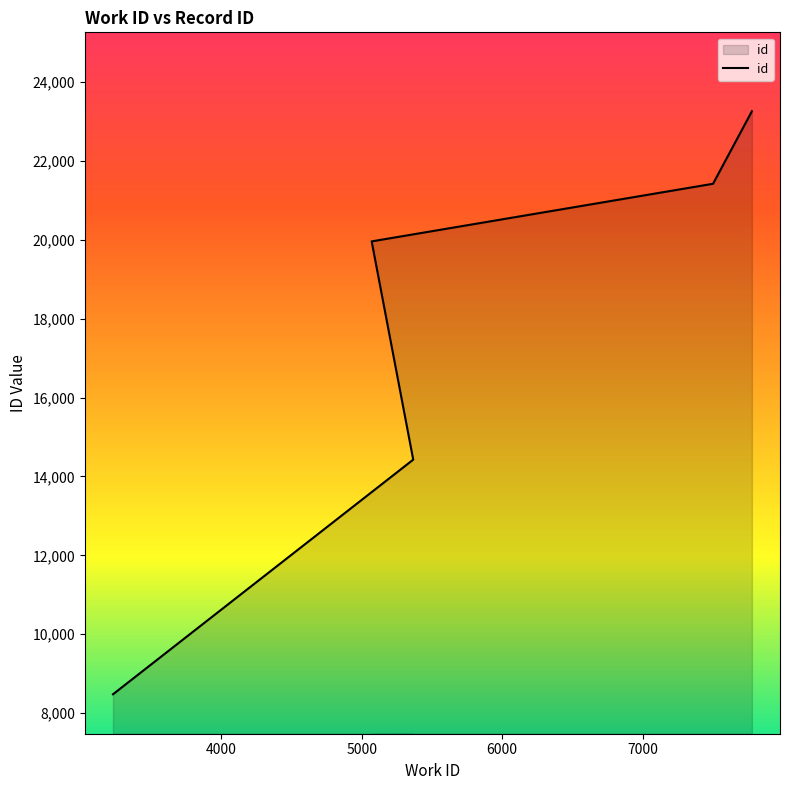

What is the value of the 3rd point from the left?

19958